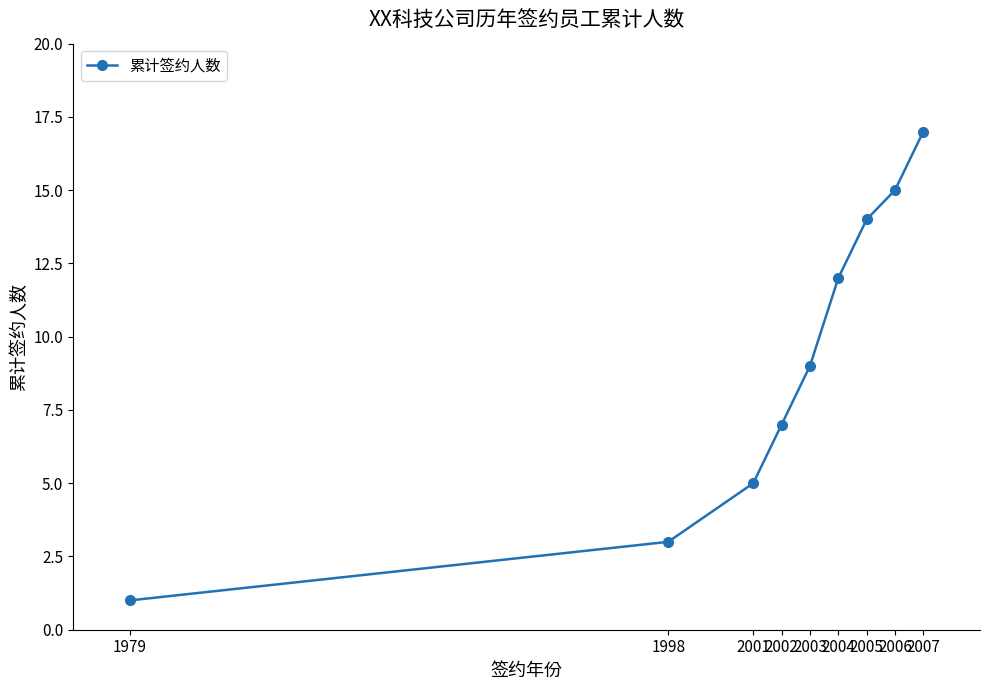

How many lines are shown in the chart?

1